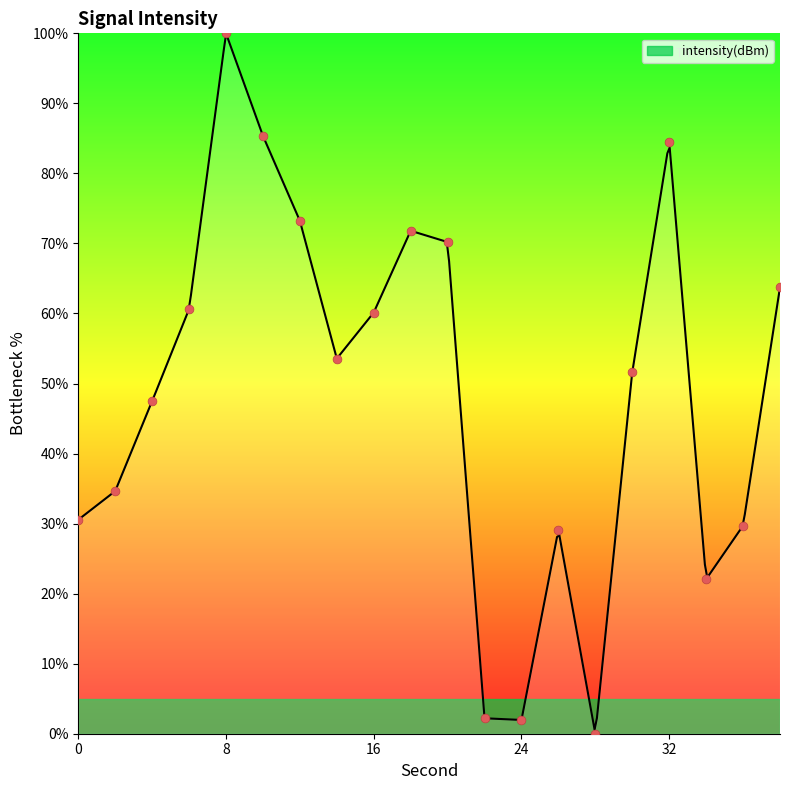

Approximately how many times larger is the value at 38 compared to 10?

0.7